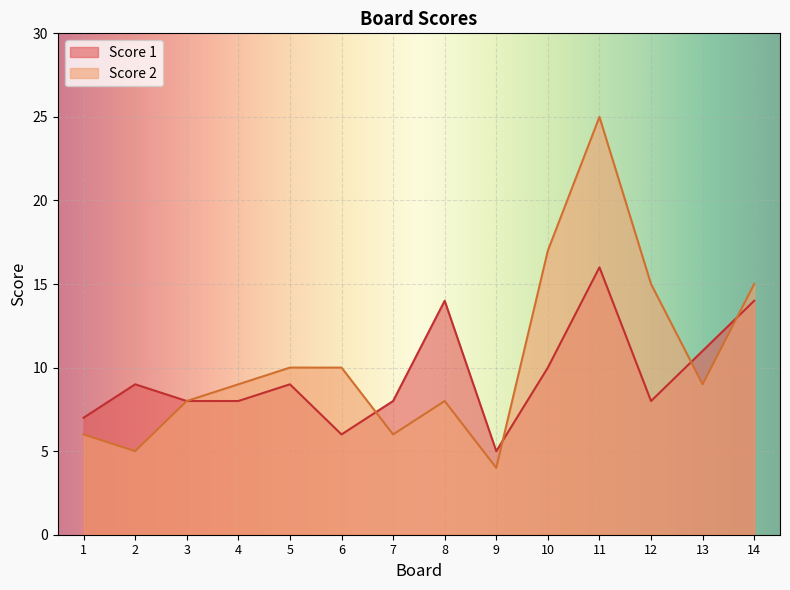

At which label does Score 2 reach its peak?

11